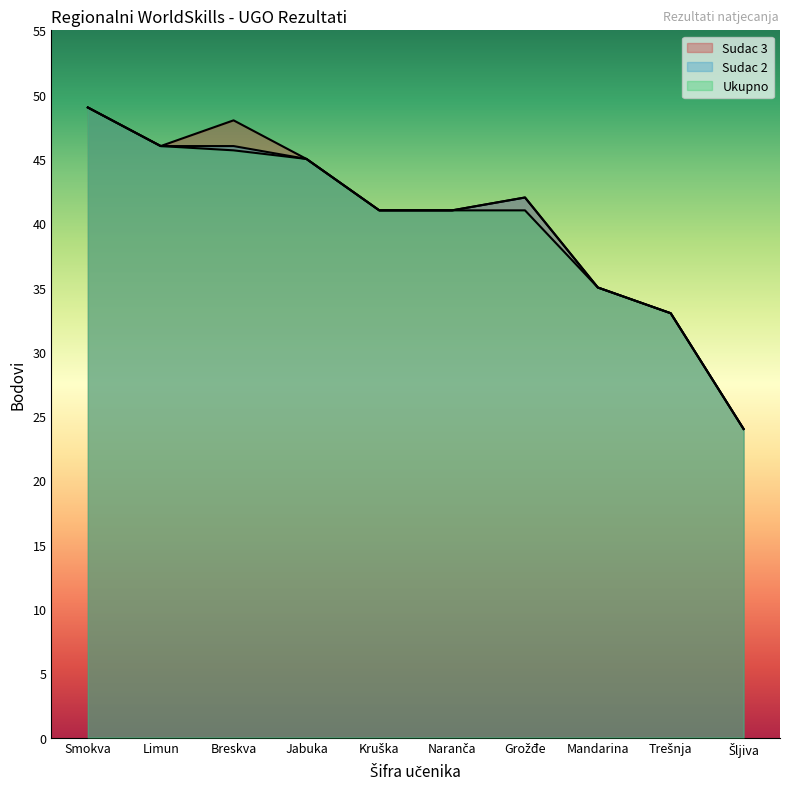

What is the lowest value of the Ukupno series?

24.0